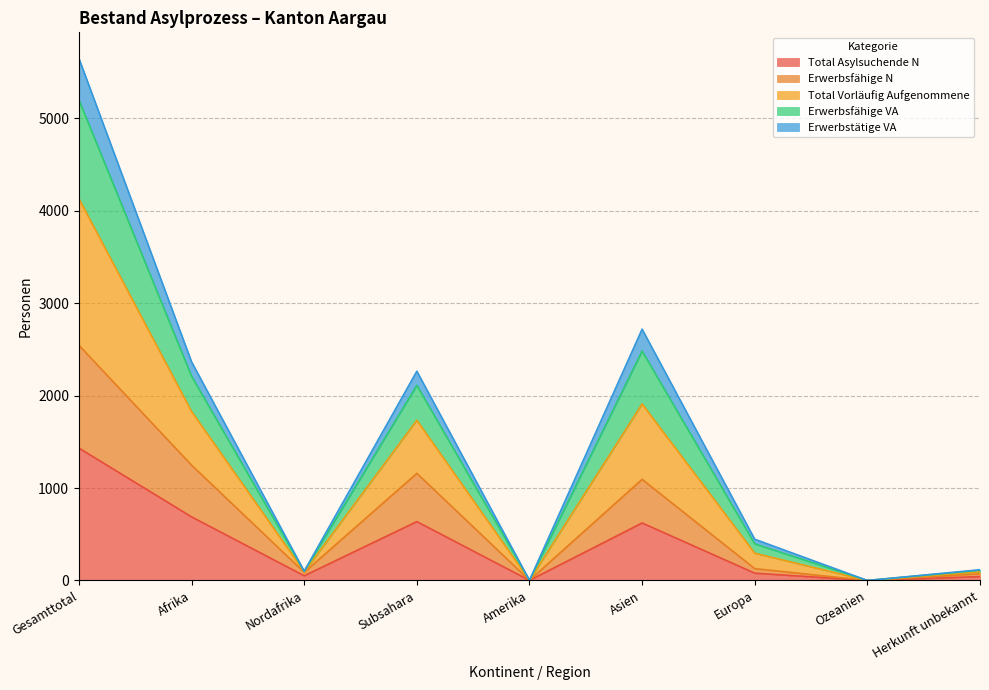

What is the highest value of the Total Asylsuchende N series?

1432